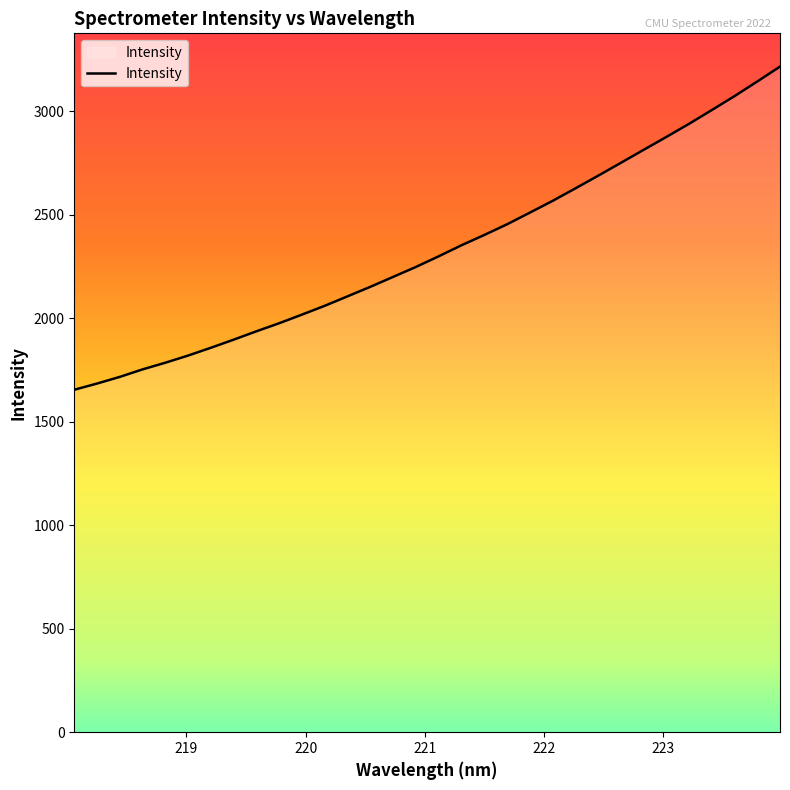

What is the smallest value displayed?

1653.8